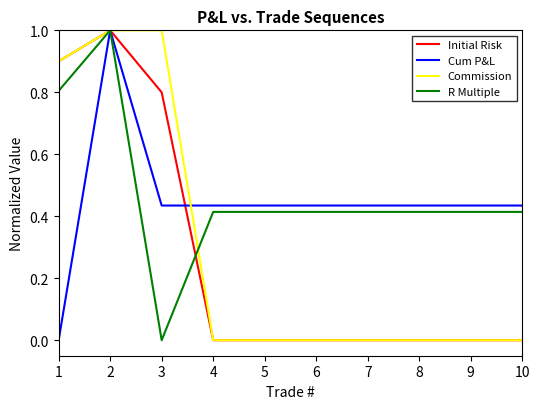

What is the highest value of the R Multiple series?

1.0